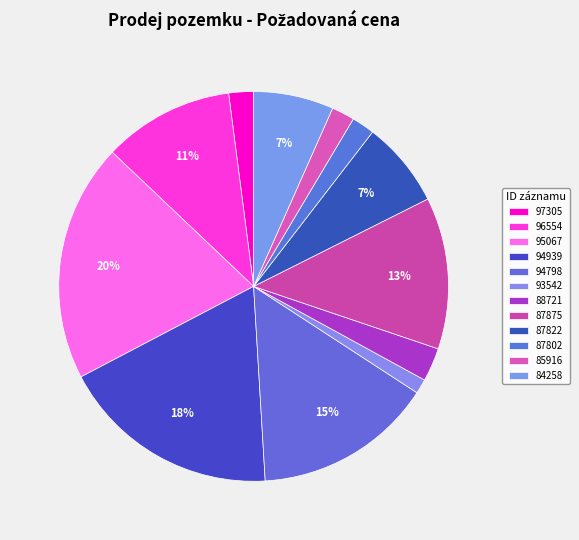

Is there any slice that represents more than half of the pie?

No